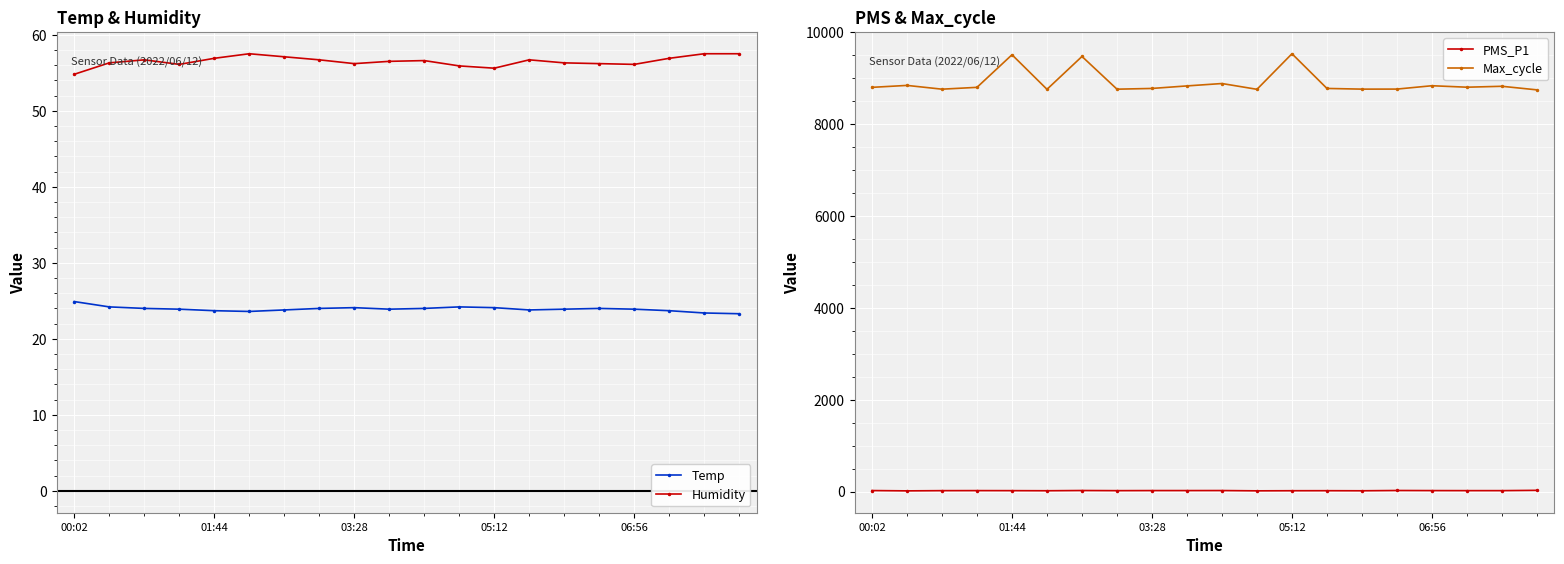

What is the smallest value displayed?

14.3